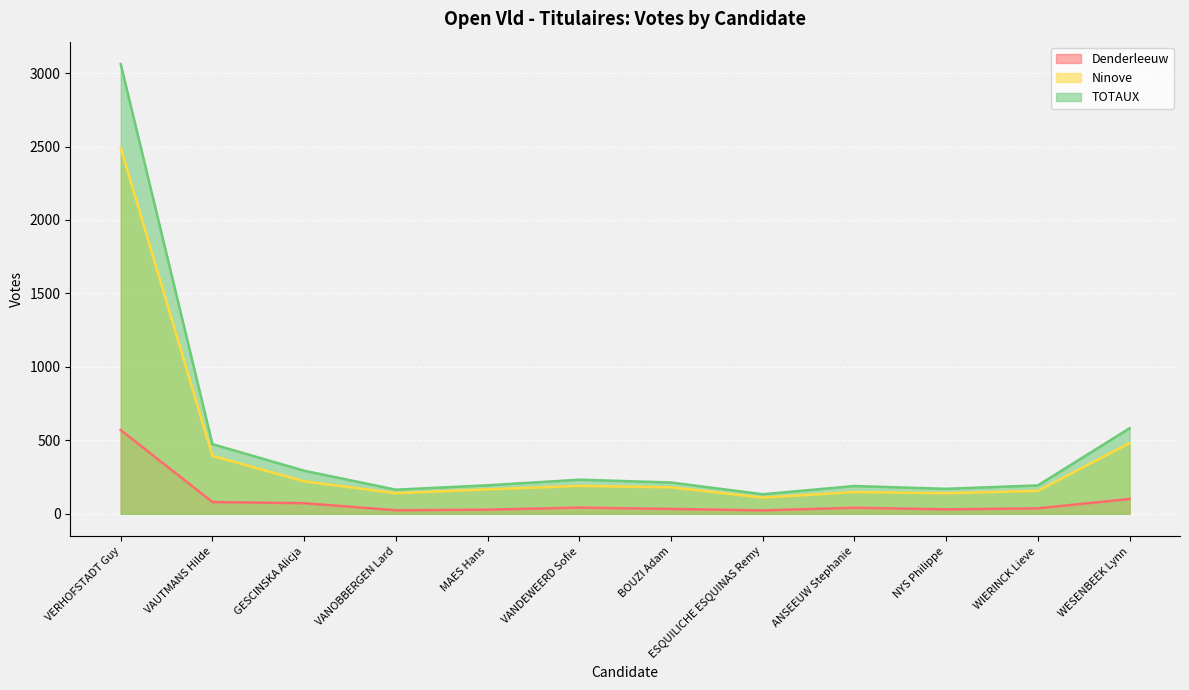

True or false: Ninove and Denderleeuw cross at least once.

False